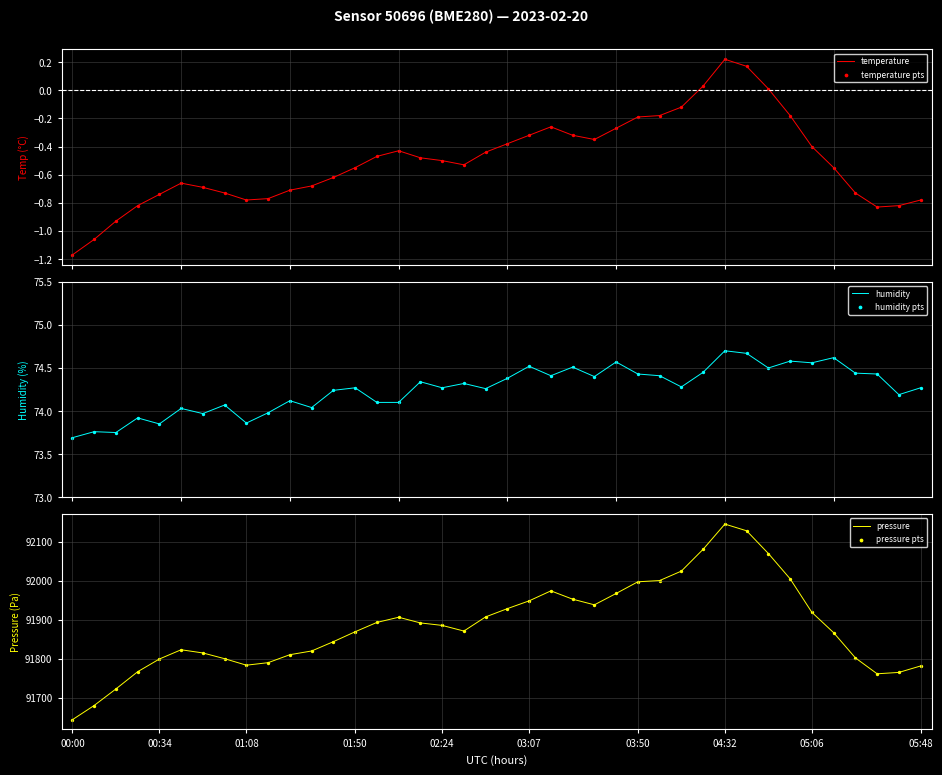

At which label does pressure reach its peak?

04:32